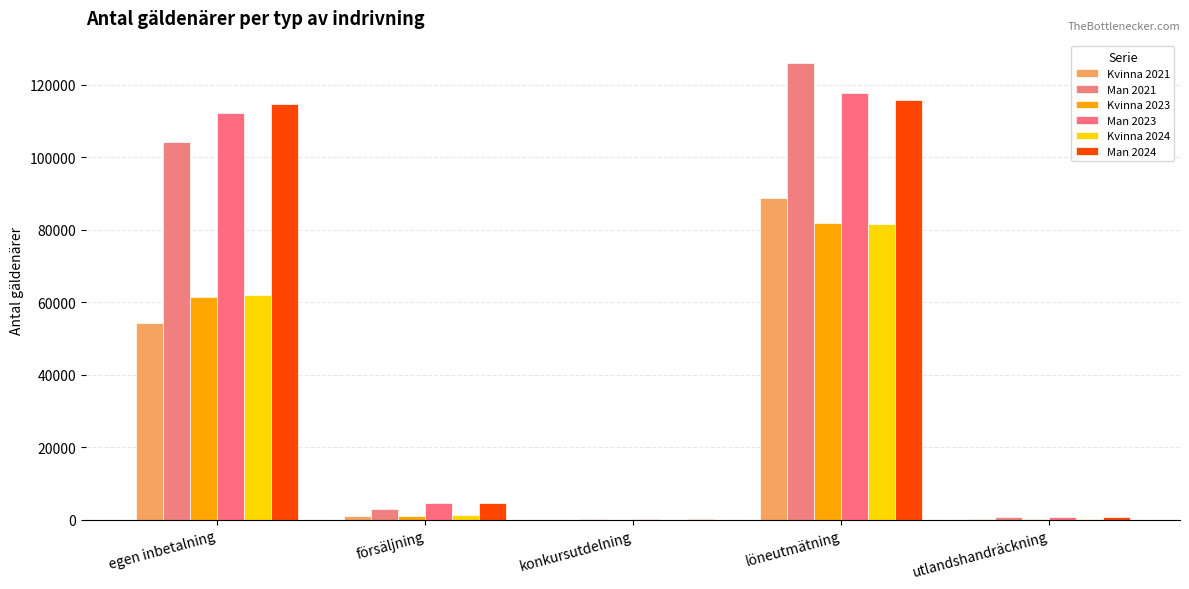

Which category has the lowest value across all series?

konkursutdelning